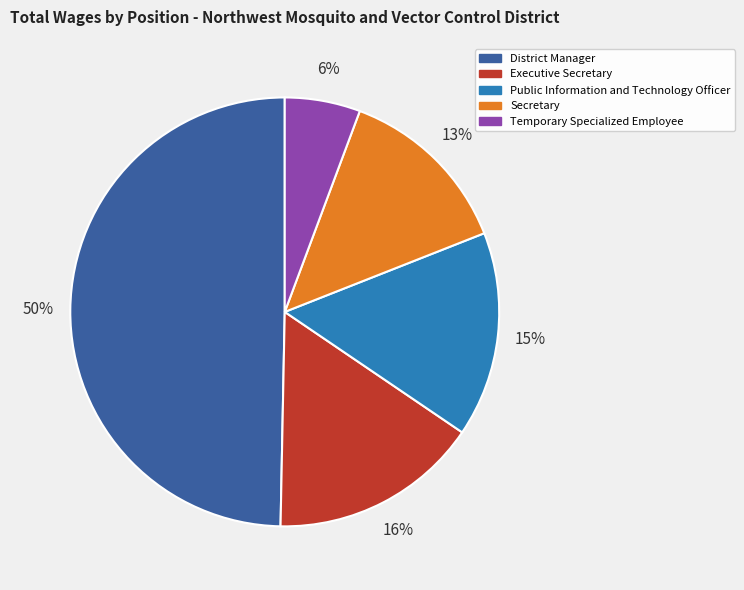

Does Public Information and Technology Officer represent more than half of the total?

No